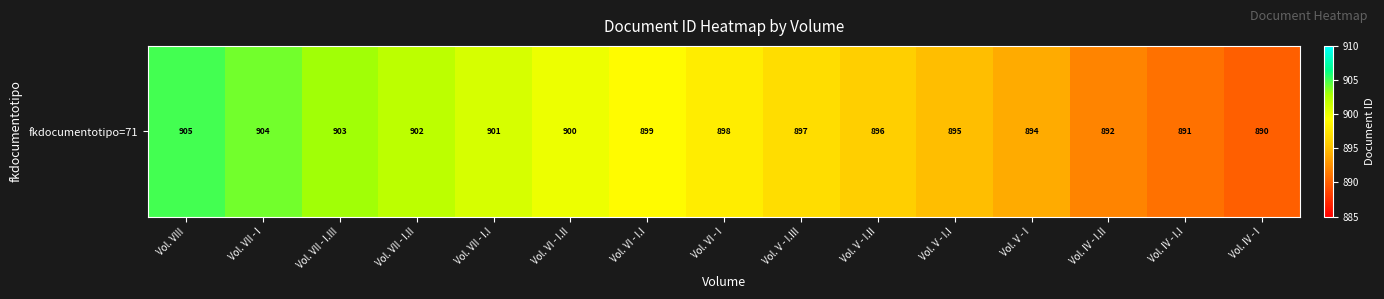

What is the minimum value shown in the chart?

890